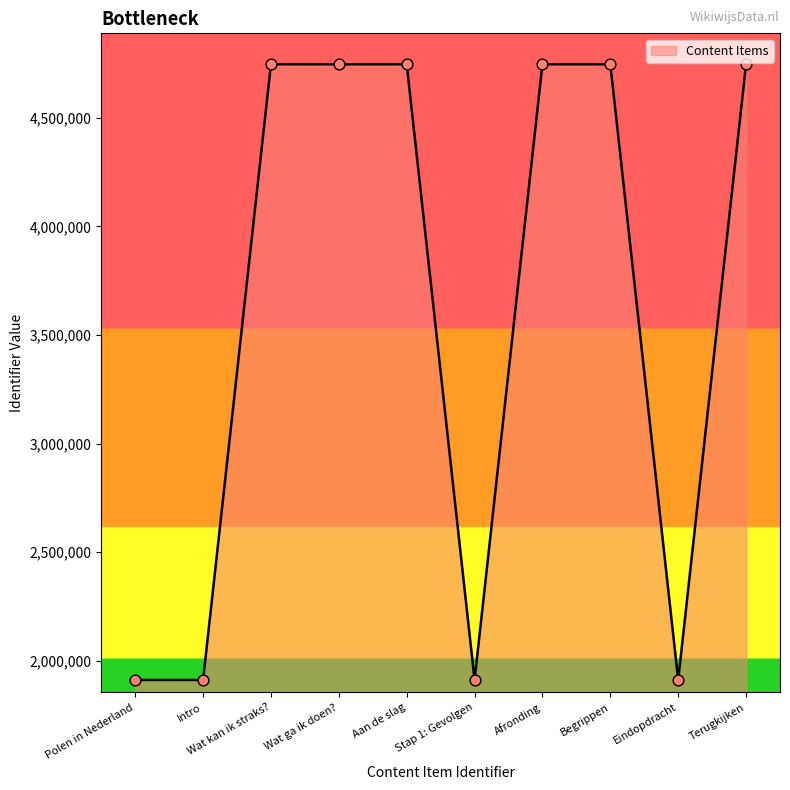

Between Terugkijken and Eindopdracht, which is larger?

Terugkijken